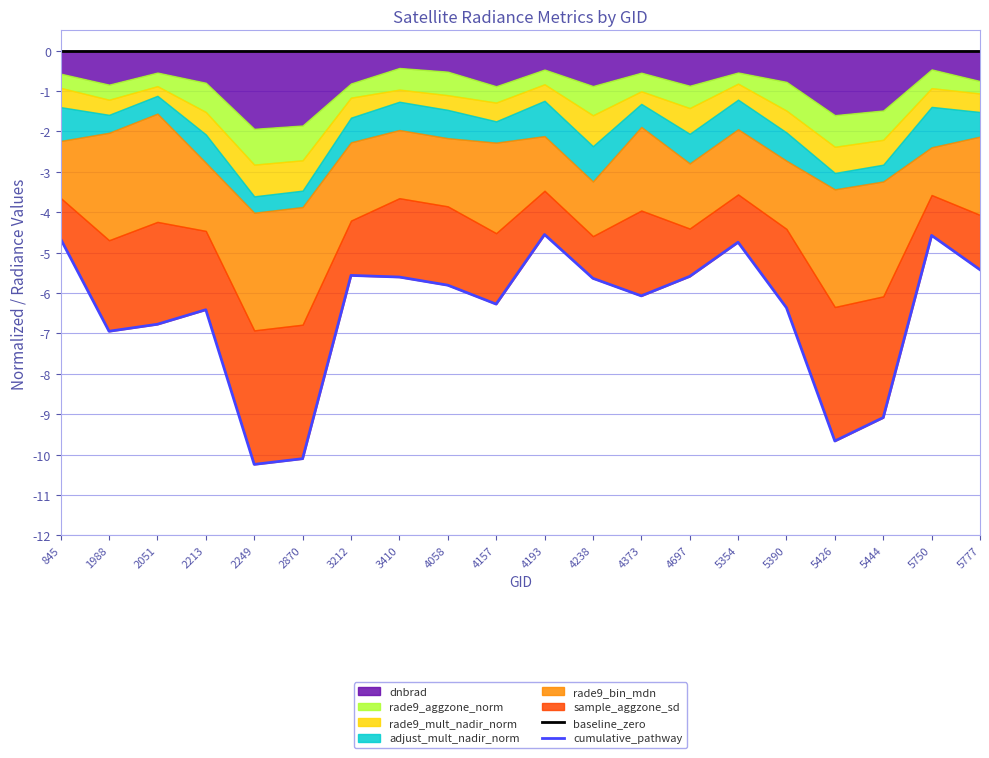

Reading left to right, list all the values displayed in this chart.

baseline_zero: 845=0.0	1988=0.0	2051=0.0	2213=0.0	2249=0.0	2870=0.0	3212=0.0	3410=0.0	4058=0.0	4157=0.0	4193=0.0	4238=0.0	4373=0.0	4697=0.0	5354=0.0	5390=0.0	5426=0.0	5444=0.0	5750=0.0	5777=0.0
cumulative_pathway: 845=-4.7	1988=-6.9	2051=-6.8	2213=-6.4	2249=-10.2	2870=-10.1	3212=-5.6	3410=-5.6	4058=-5.8	4157=-6.3	4193=-4.6	4238=-5.6	4373=-6.1	4697=-5.6	5354=-4.7	5390=-6.4	5426=-9.7	5444=-9.1	5750=-4.6	5777=-5.4